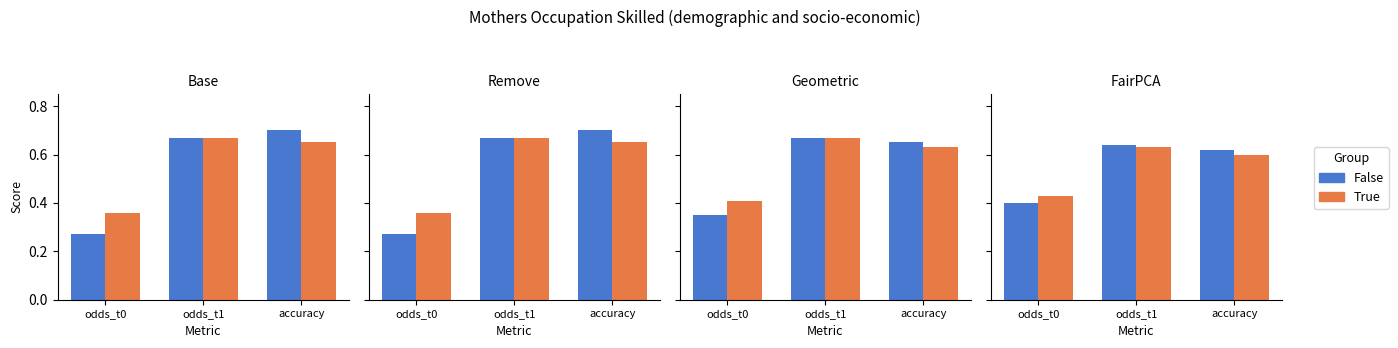

The value of False at odds_t0 is 0.2. True or false?

False